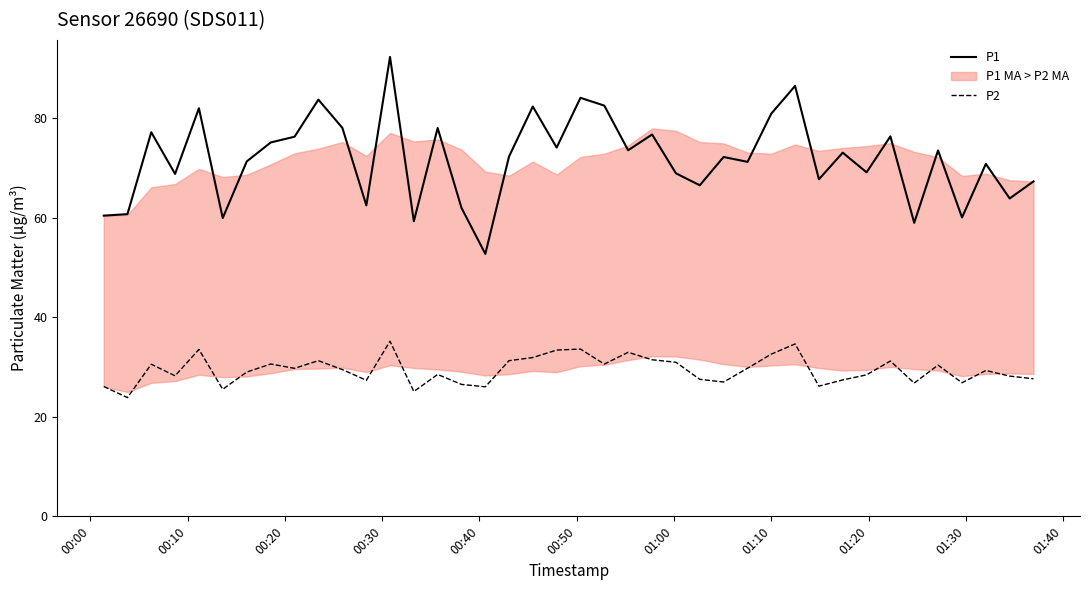

What are all the series names shown in the legend?

P1, P2